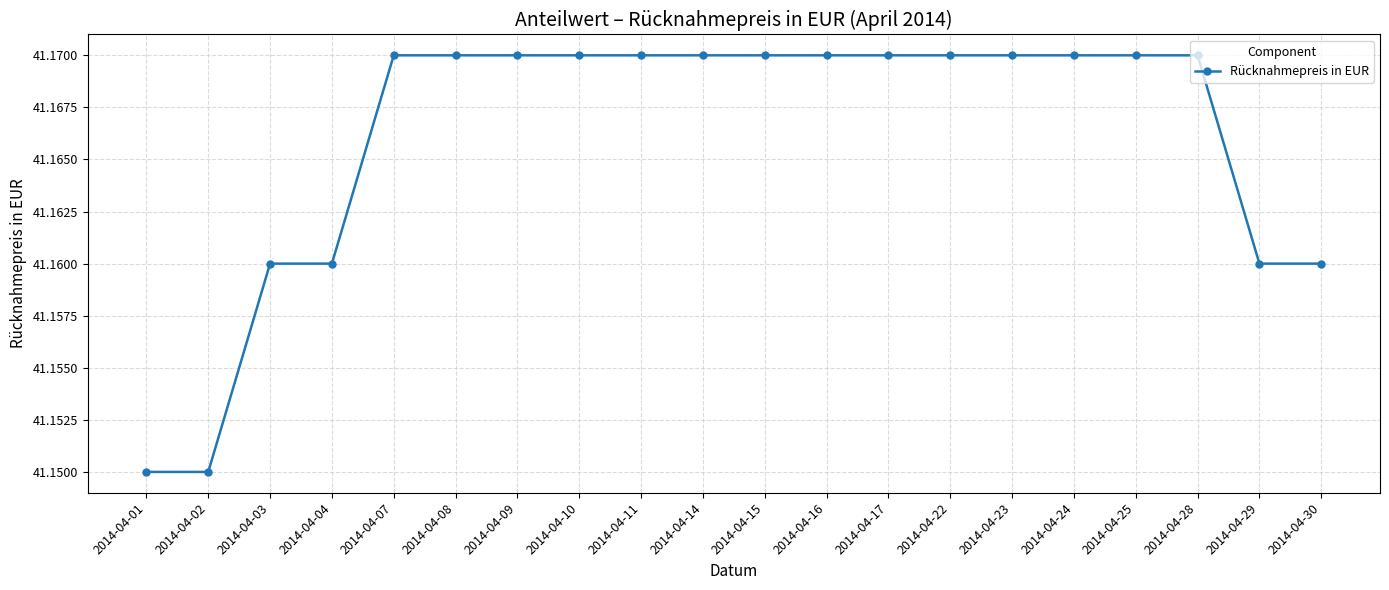

Count the values in the range 41 to 42.

20